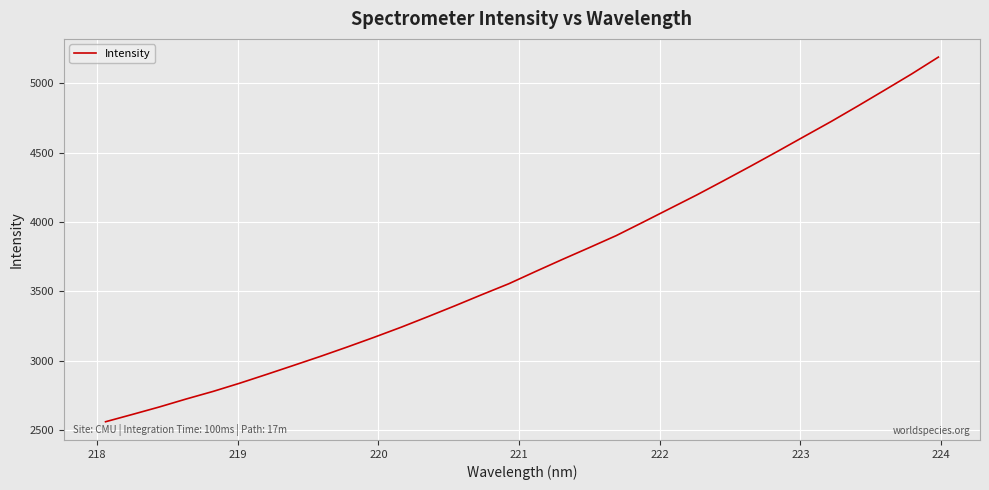

What is the difference between the maximum and minimum values?

2627.5